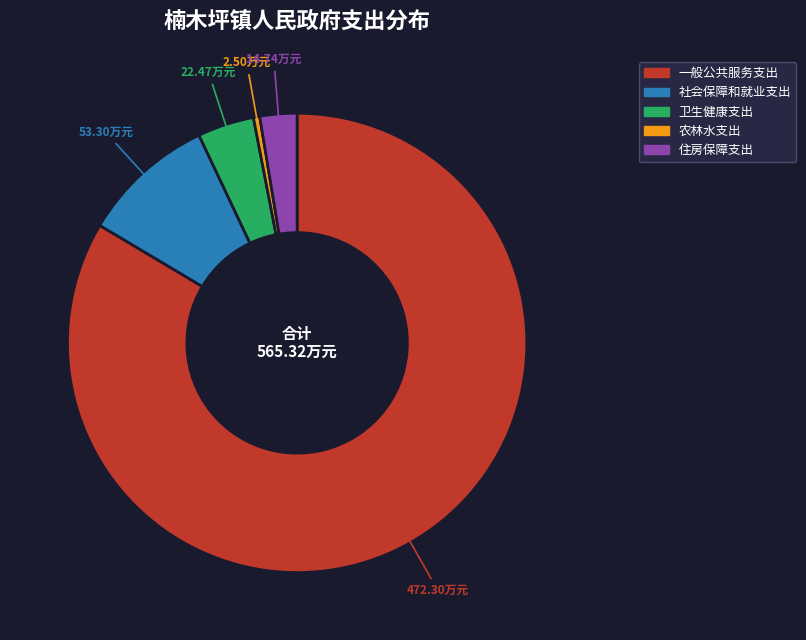

How many segments does this pie chart have?

5